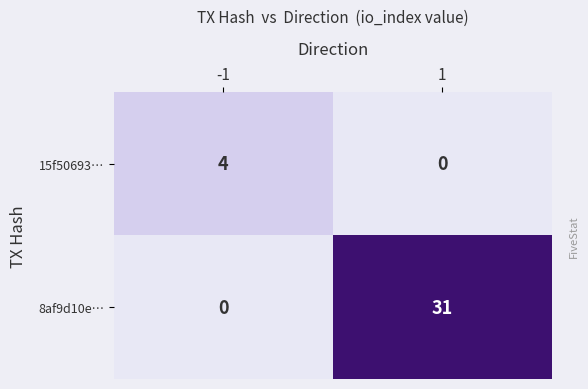

What is the greatest value displayed?

31